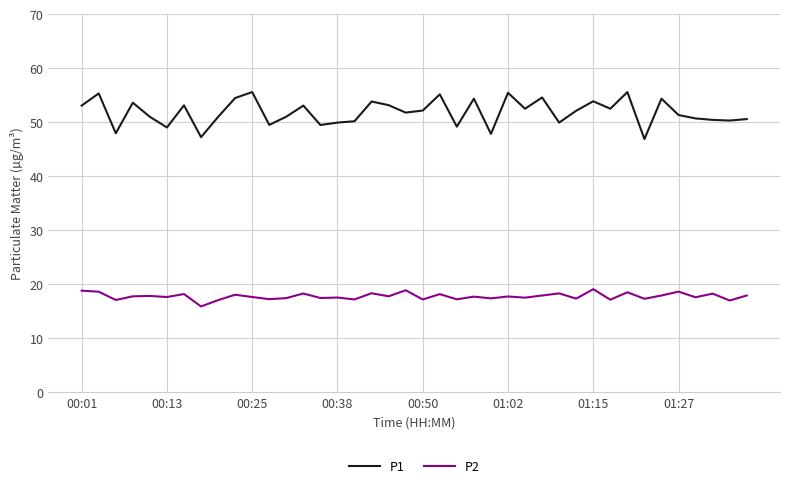

What is the difference between the maximum and minimum values in the P1 series?

8.7